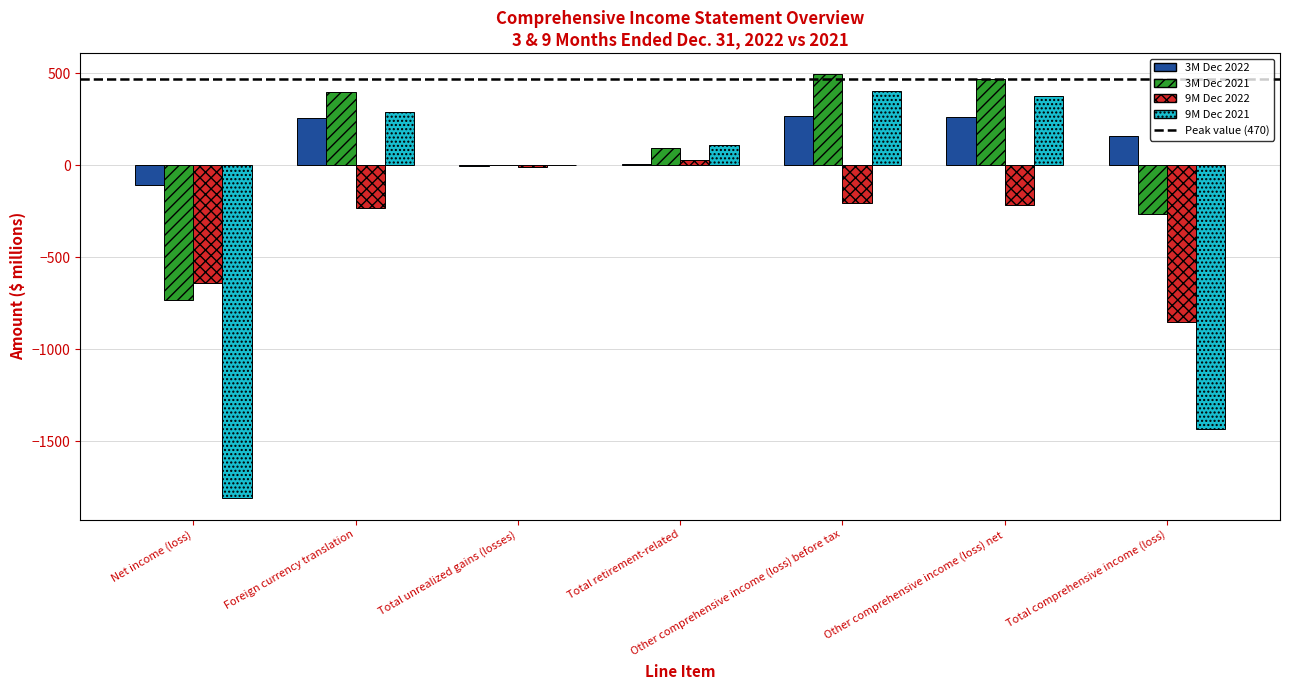

Are the bars grouped side by side (vs. stacked)?

Yes